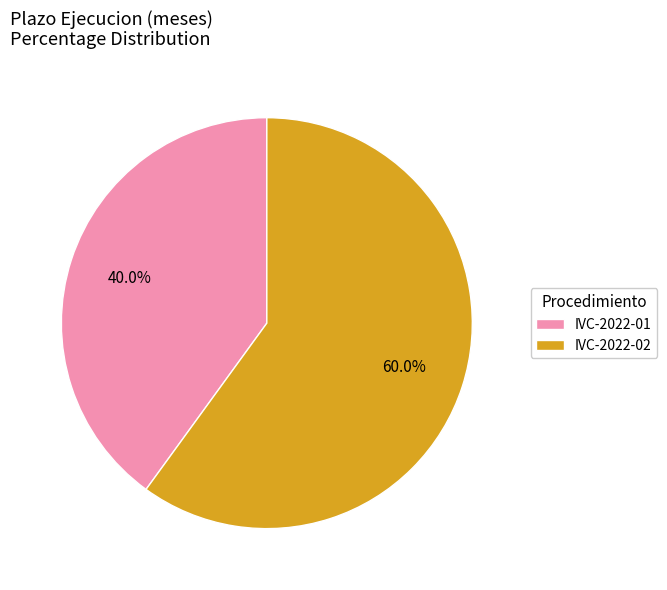

What is the smallest slice in the pie chart?

IVC-2022-01